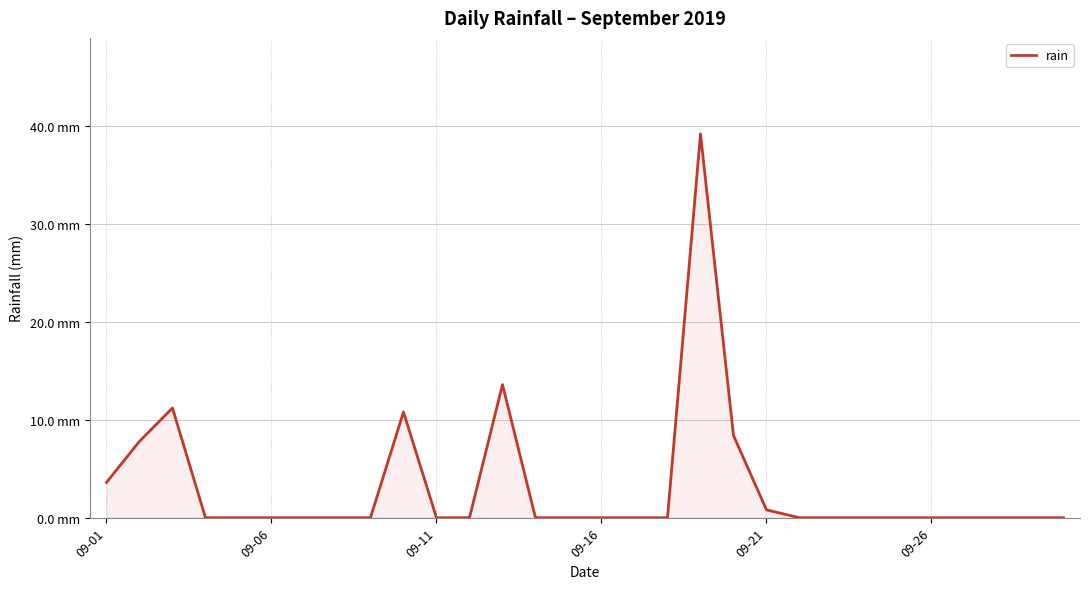

Does the chart have visible grid lines?

Yes